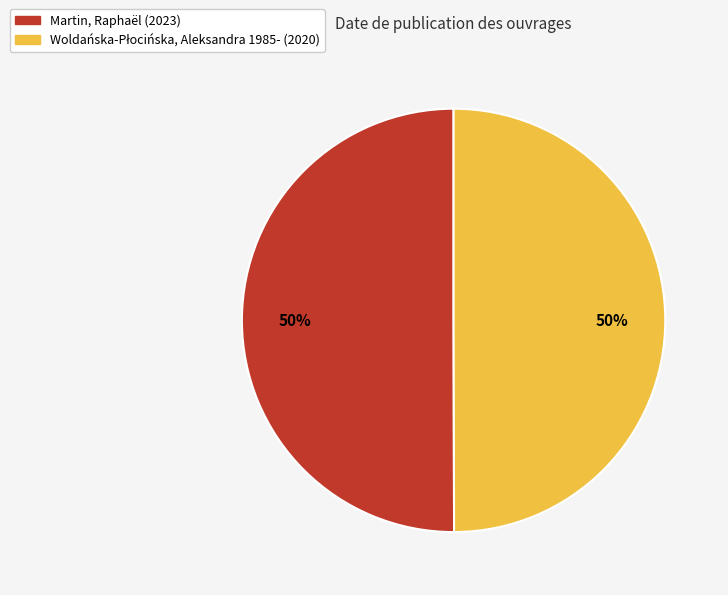

To the nearest percent, what is the average slice percentage?

50%